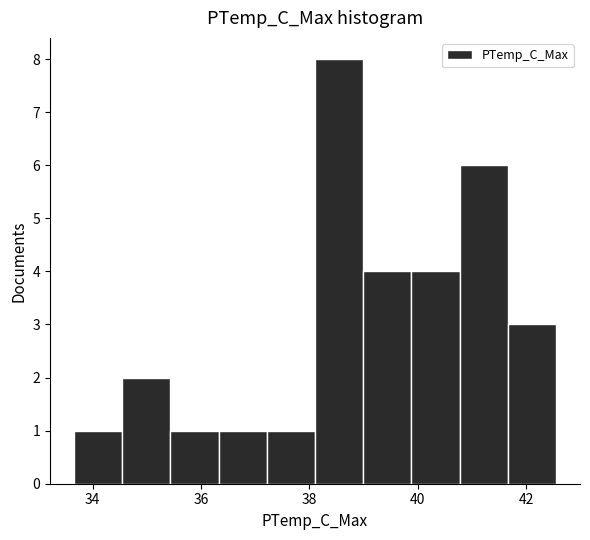

Reading left to right, list every bar in this chart as the range it spans on the x-axis followed by its height. Neither the bar edges nor the heights are printed on the chart, so give them approximately, as read against the axes.

33.6 to 34.6: 1
34.6 to 35.4: 2
35.4 to 36.4: 1
36.4 to 37.2: 1
37.2 to 38.2: 1
38.2 to 39.0: 8
39.0 to 39.8: 4
39.8 to 40.8: 4
40.8 to 41.6: 6
41.6 to 42.6: 3